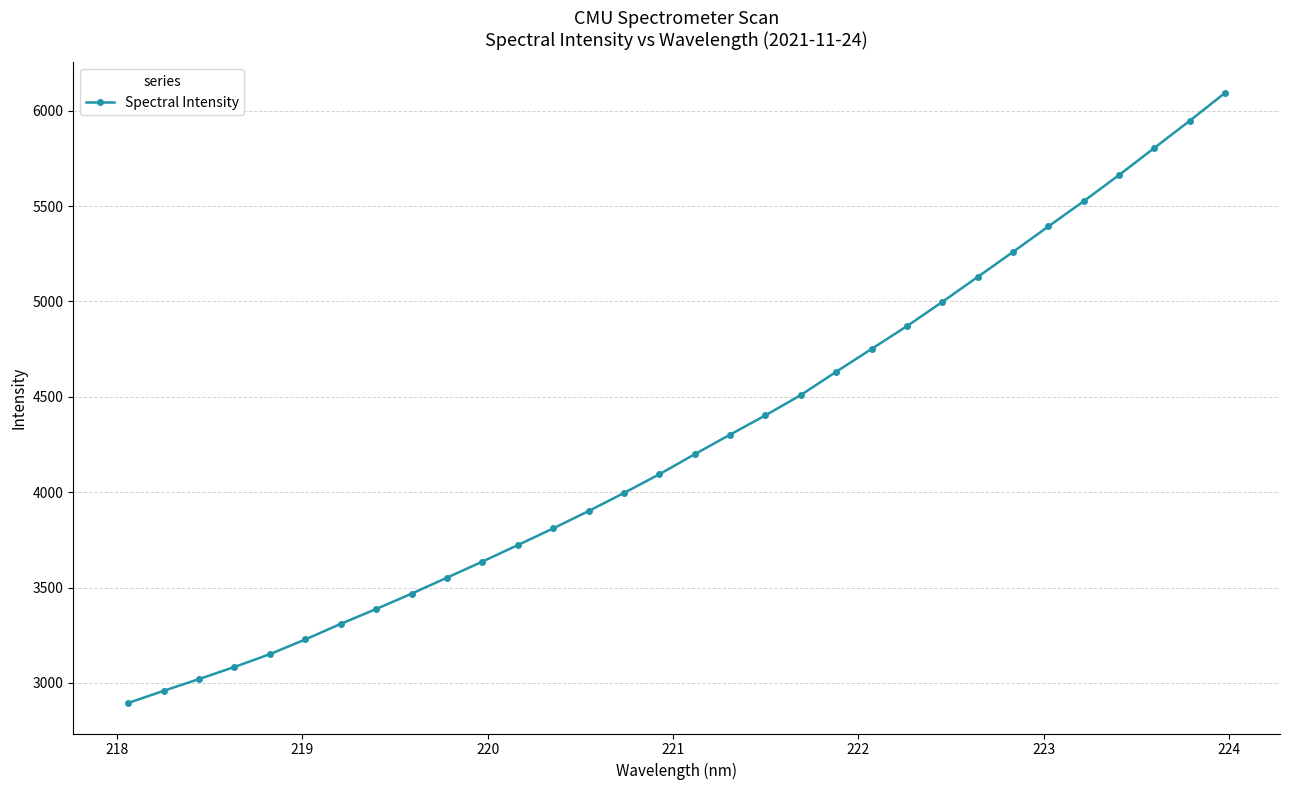

What is the difference between the maximum and minimum values?

3199.0